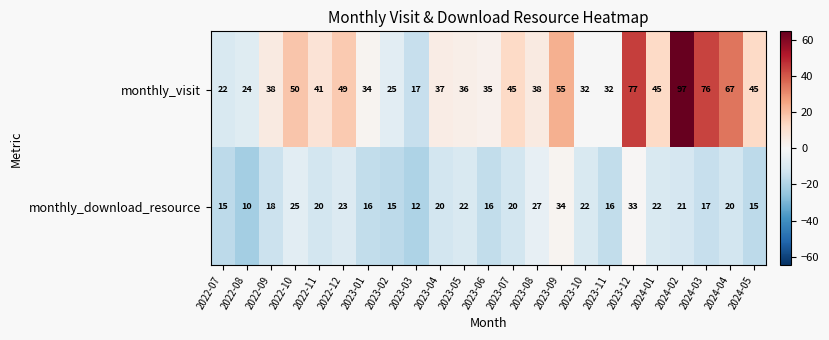

How many series are shown in this chart?

2